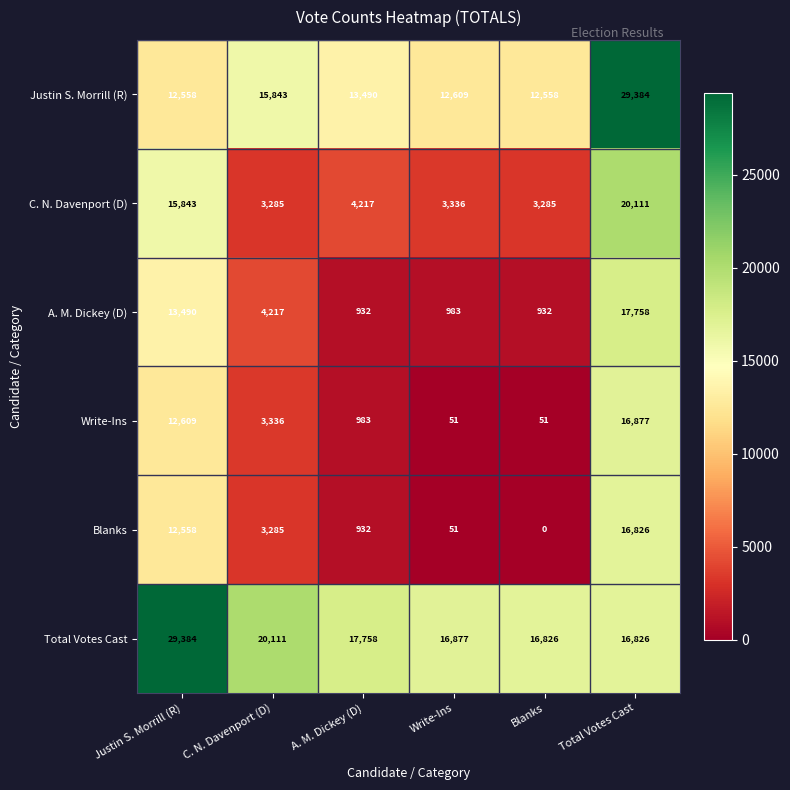

How many data points in C. N. Davenport (D) are less than 4217?

3